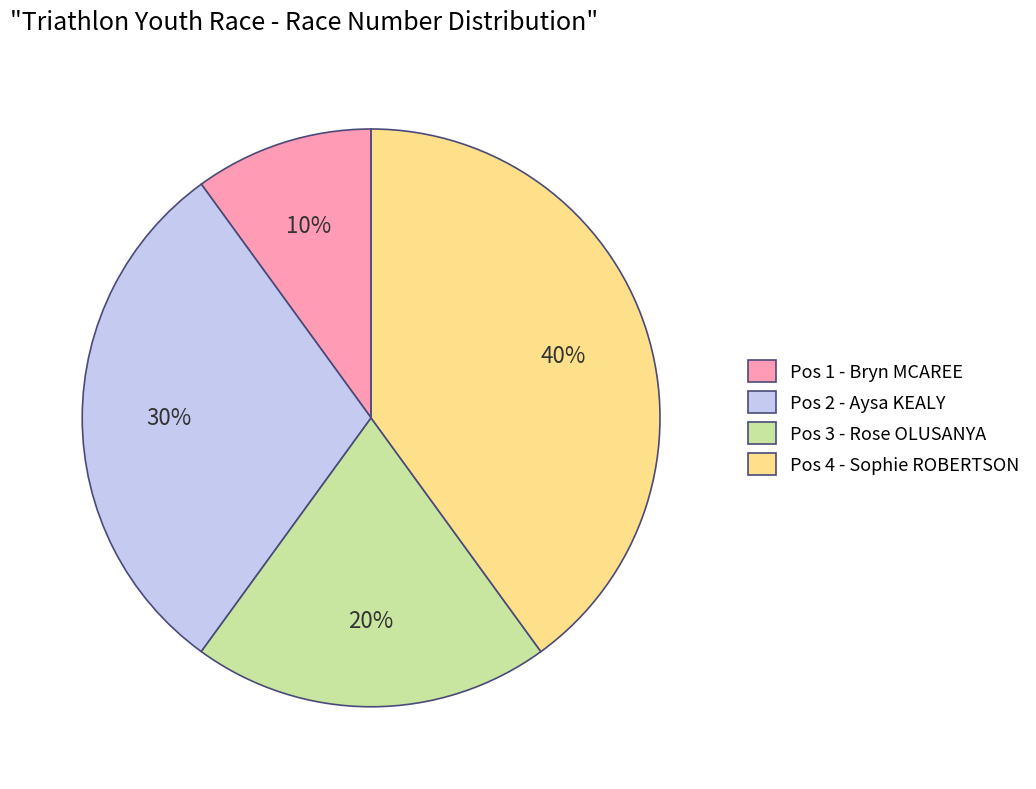

True or false: Pos 3 - Rose OLUSANYA accounts for 20% of the total.

True